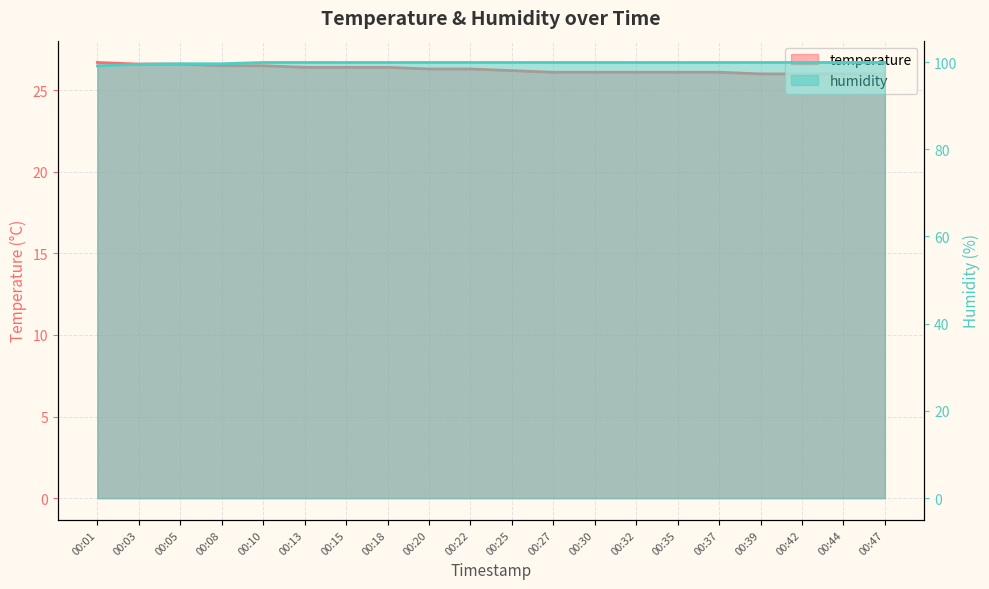

True or false: temperature has a value of 26.5 at 00:10.

True